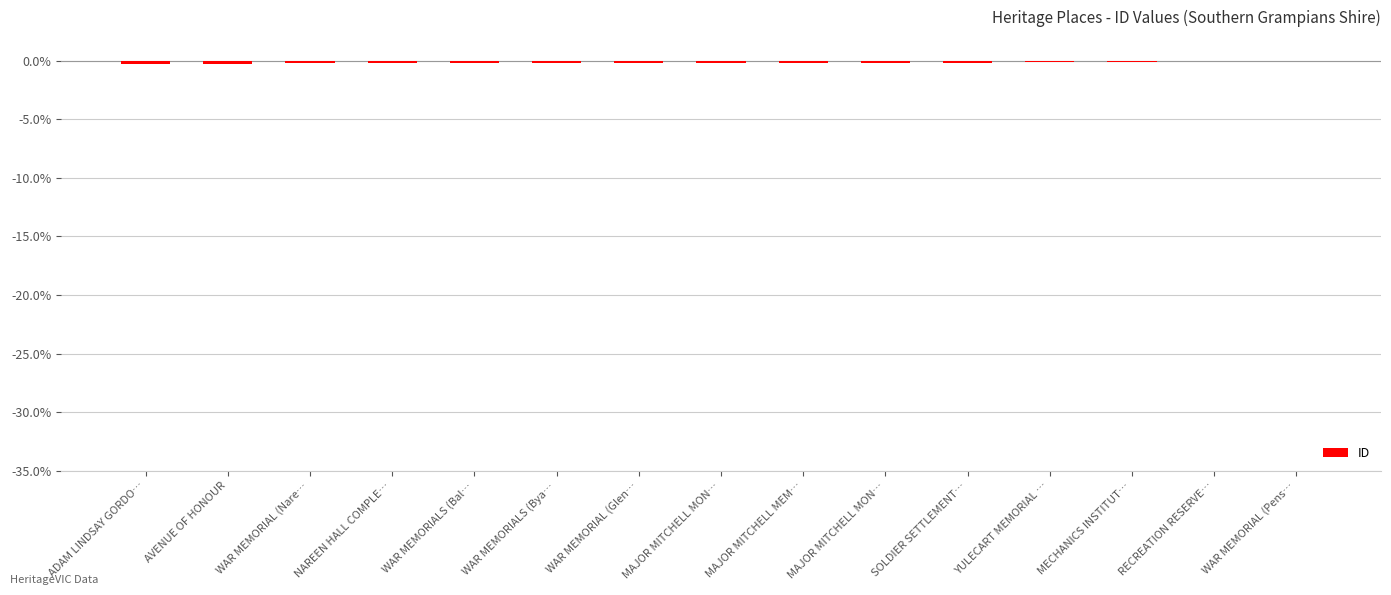

What is the change in value from ADAM LINDSAY GORDO… to WAR MEMORIALS (Bya…?

+0.1